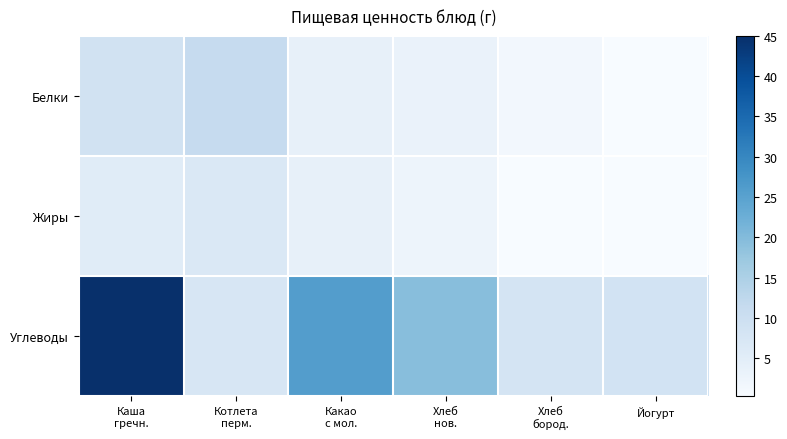

Between Каша
гречн. and Йогурт, which is larger?

Каша
гречн.